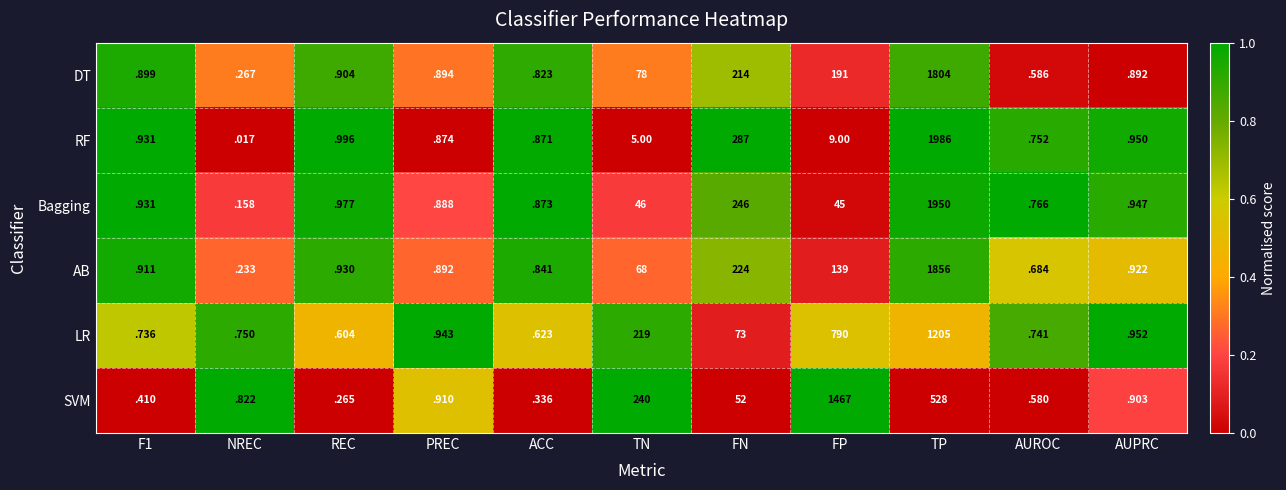

At TP, list the series in order from largest to smallest.

RF, Bagging, AB, DT, LR, SVM